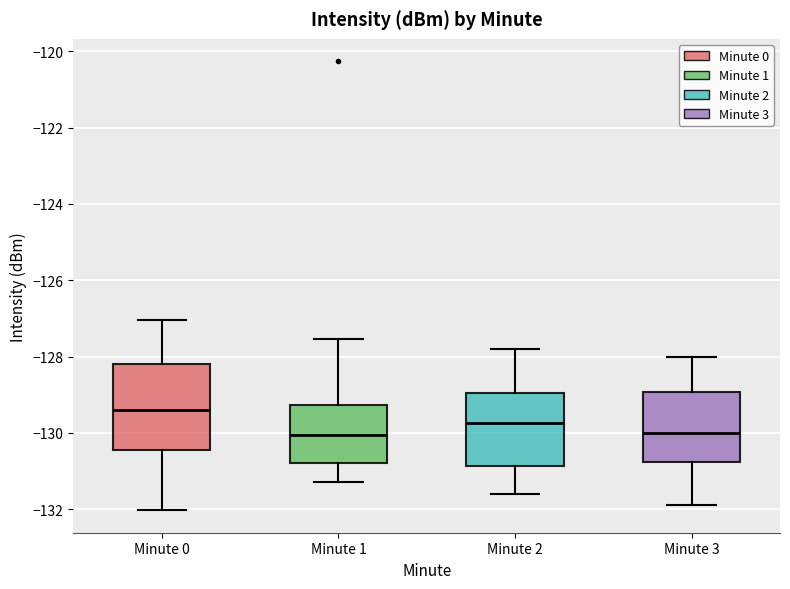

Reading left to right, read every box against the y-axis: the position of its median line, the range the box covers, and the ends of its whiskers. The values are not printed on the chart, so give them approximately, as read against the axis.

Minute 0: median -129.4, box -130.4 to -128.2, whiskers -132.0 to -127.0
Minute 1: median -130.0, box -130.8 to -129.2, whiskers -131.2 to -127.6
Minute 2: median -129.8, box -130.8 to -129.0, whiskers -131.6 to -127.8
Minute 3: median -130.0, box -130.8 to -129.0, whiskers -131.8 to -128.0